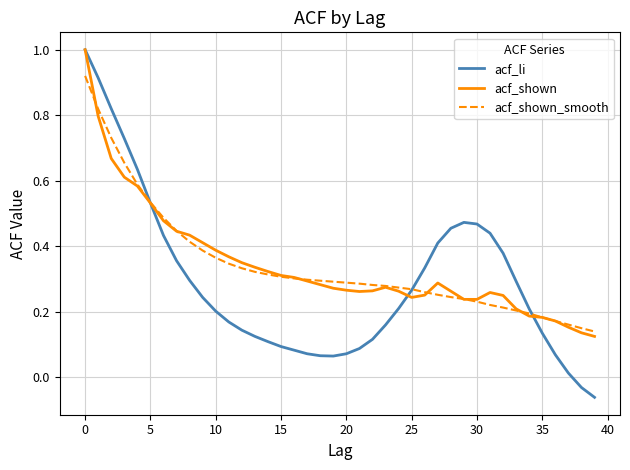

What is the maximum value for acf_li?

1.0